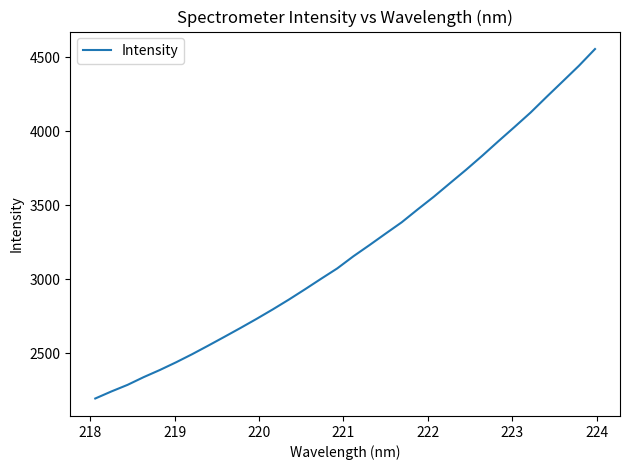

What is the smallest value displayed?

2195.1